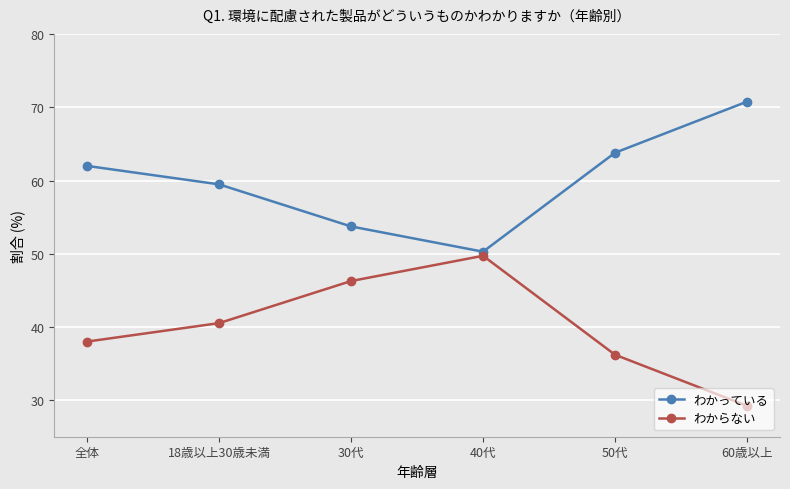

What is the value of the わからない point at the 2nd from the left?

40.5